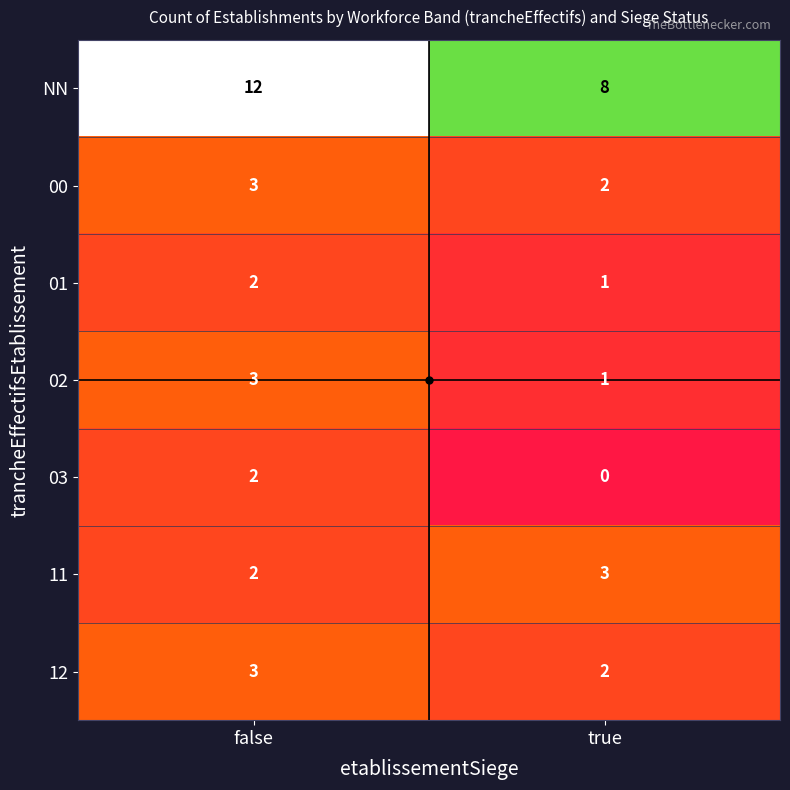

Which category has the highest value across all series?

false